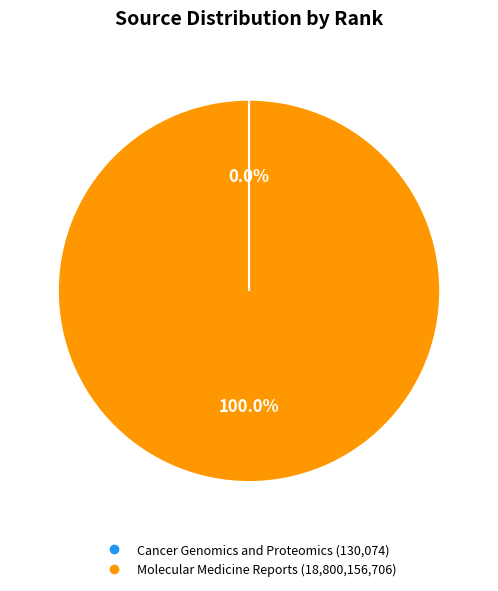

What is the majority slice?

Molecular Medicine Reports